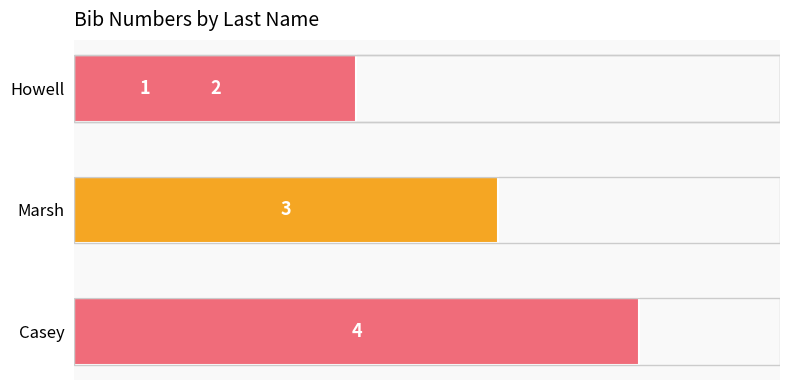

How many series are shown in this chart?

1